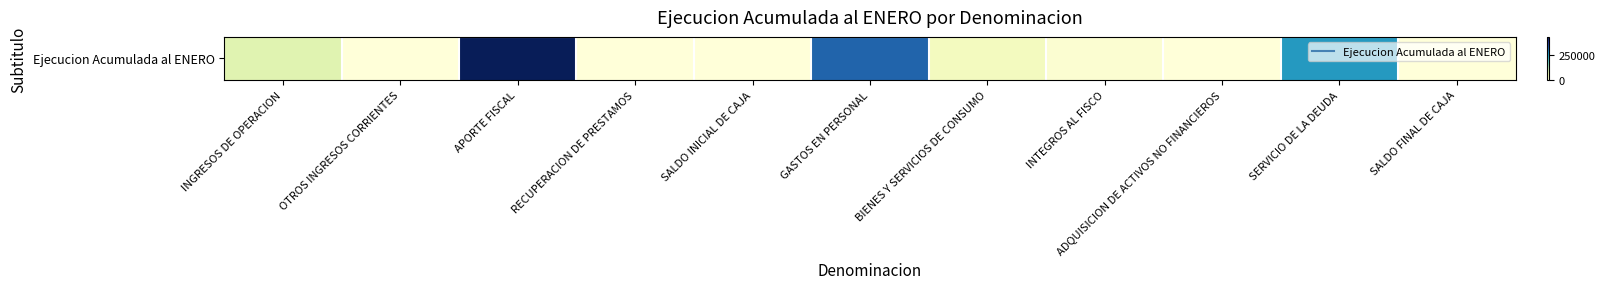

At which label does the data first exceed 11295?

INGRESOS DE OPERACION